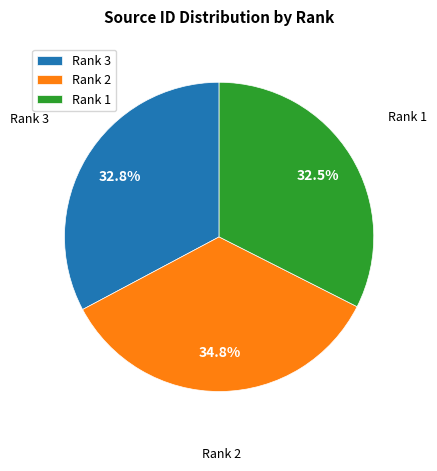

What is the largest slice in the pie chart?

Rank 2